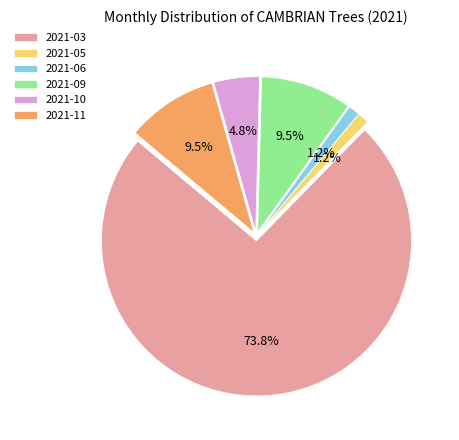

What percentage is the 2021-06 slice, to the nearest percent?

1%